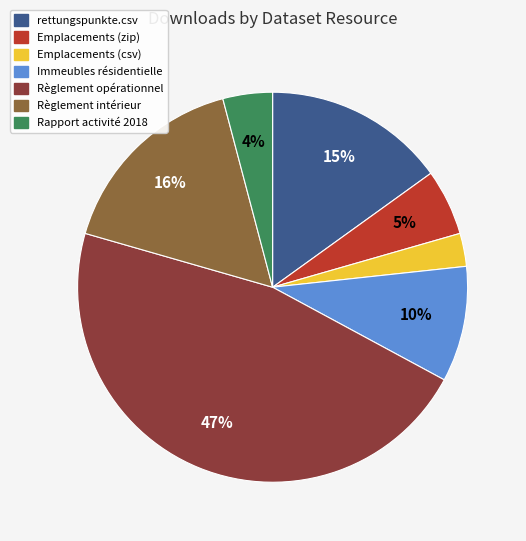

To the nearest percent, what is the combined percentage of Règlement intérieur and Immeubles résidentielle?

26%